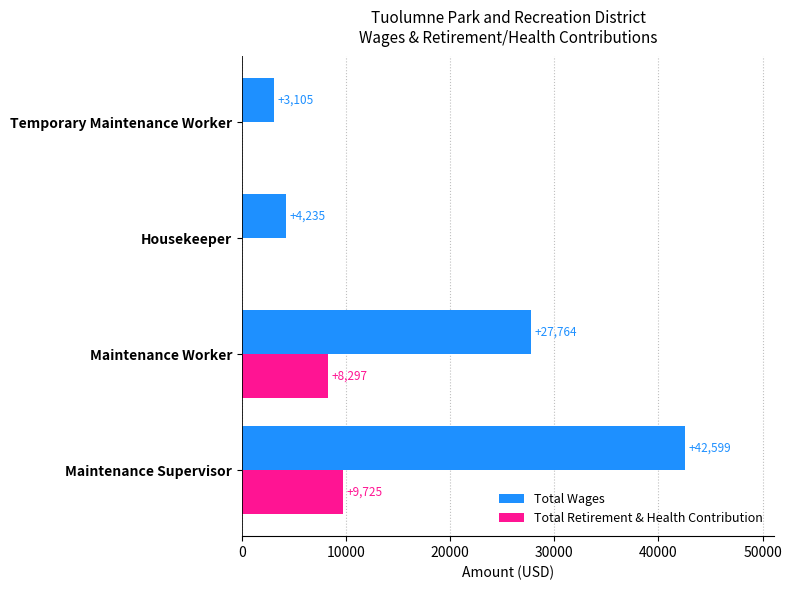

What is the maximum value shown in the chart?

42599